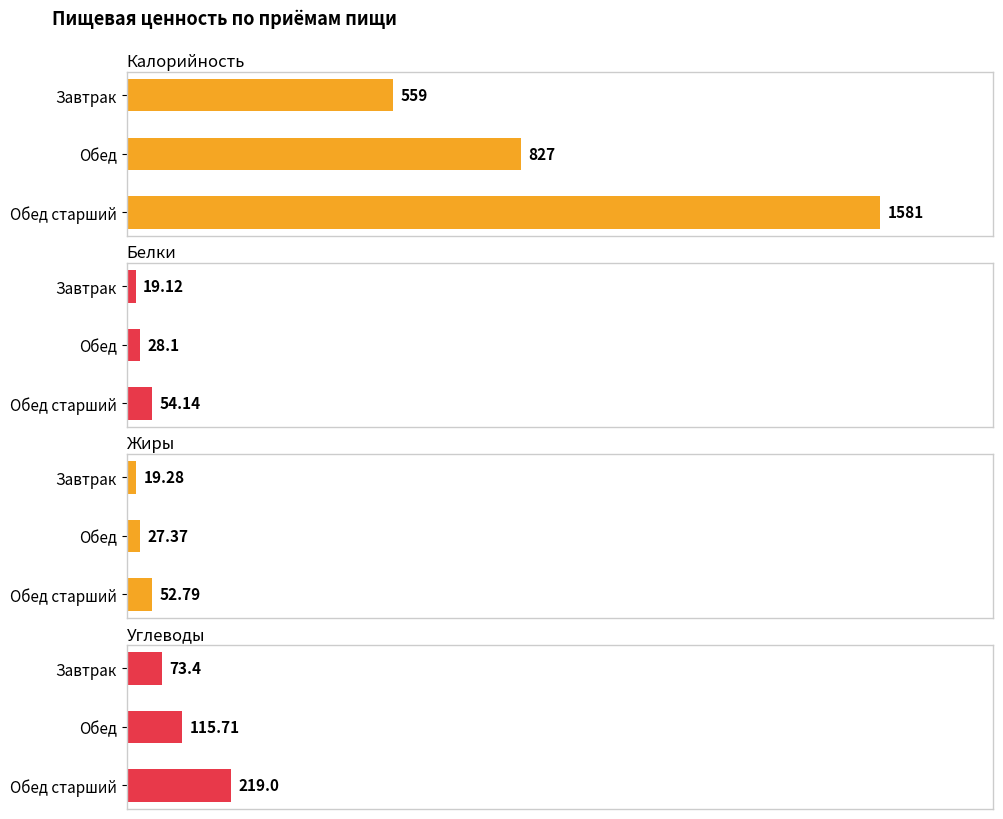

Which series has the largest range (max minus min)?

Калорийность